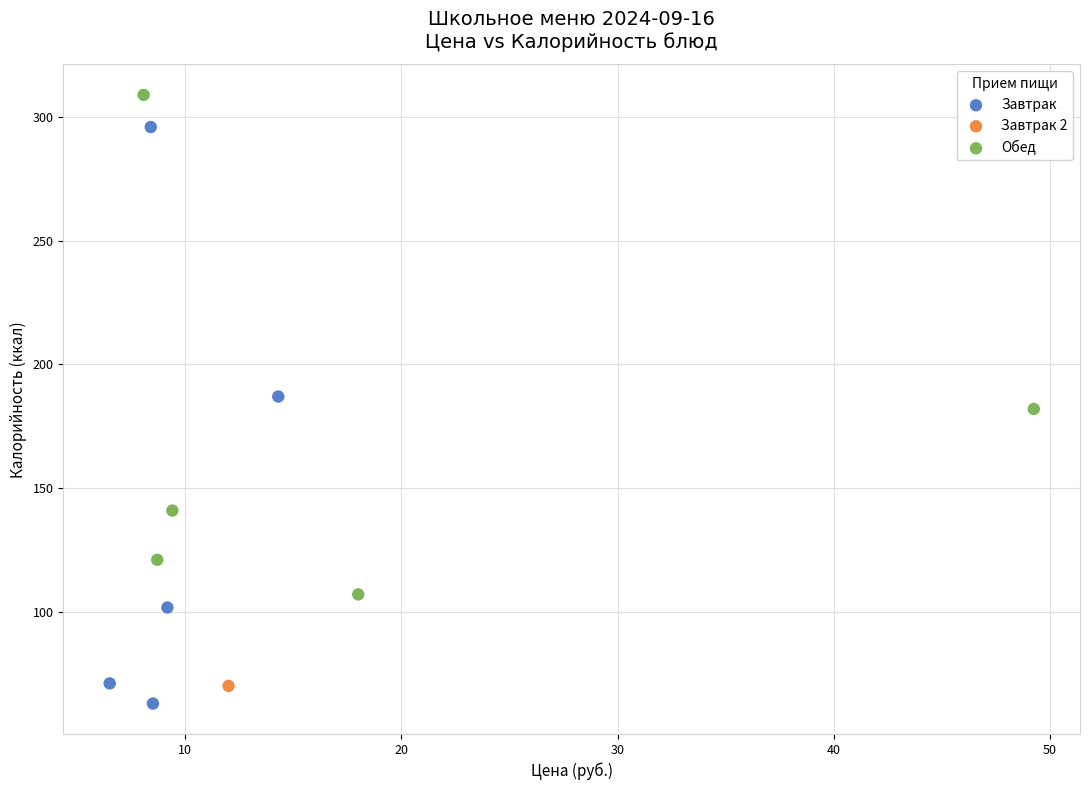

What are all the series names shown in the legend?

Завтрак, Завтрак 2, Обед